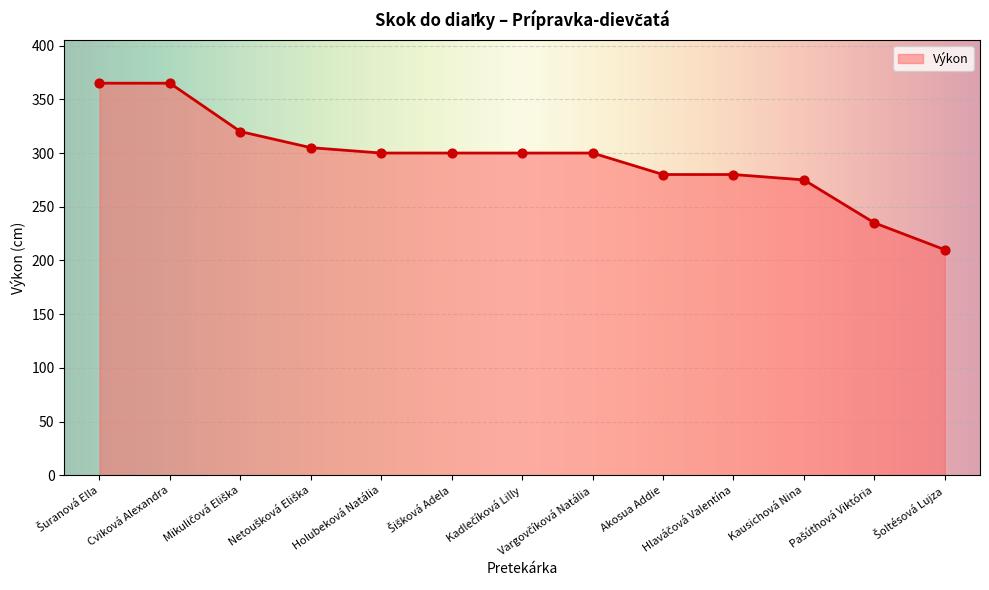

What is the difference between the maximum and minimum values?

155